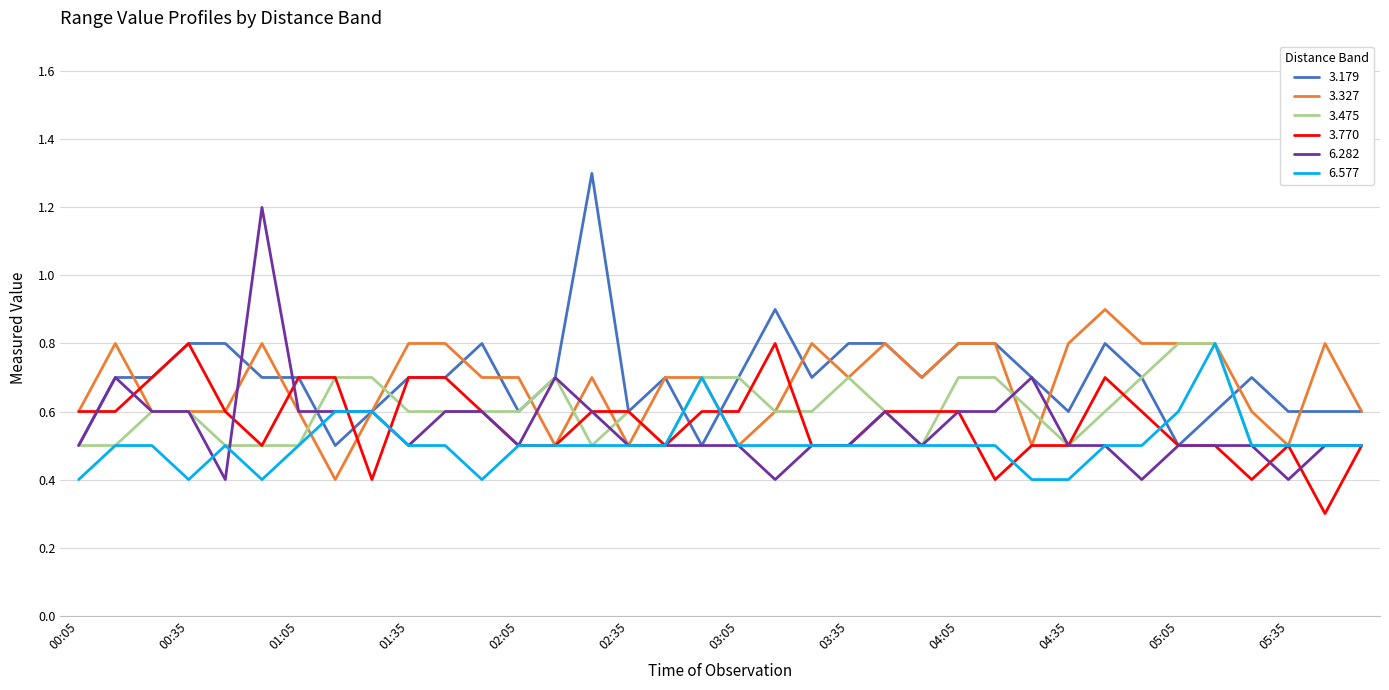

What is the maximum value for 3.770?

0.8